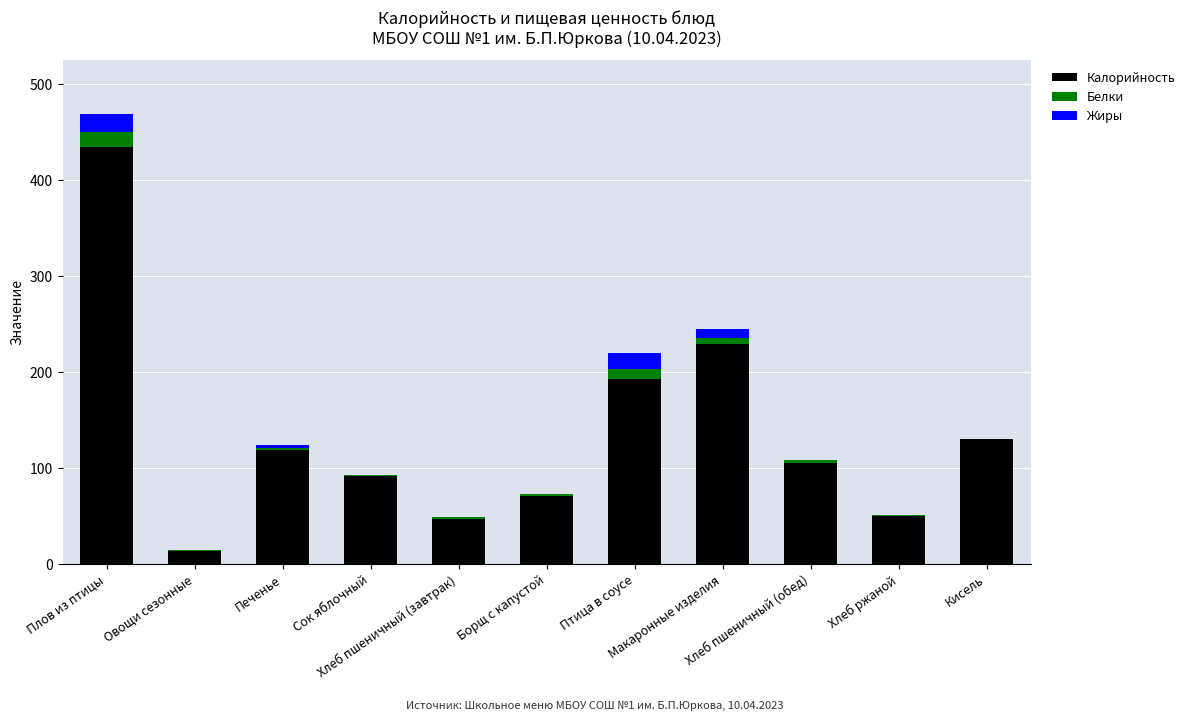

What is the highest value of the Калорийность series?

435